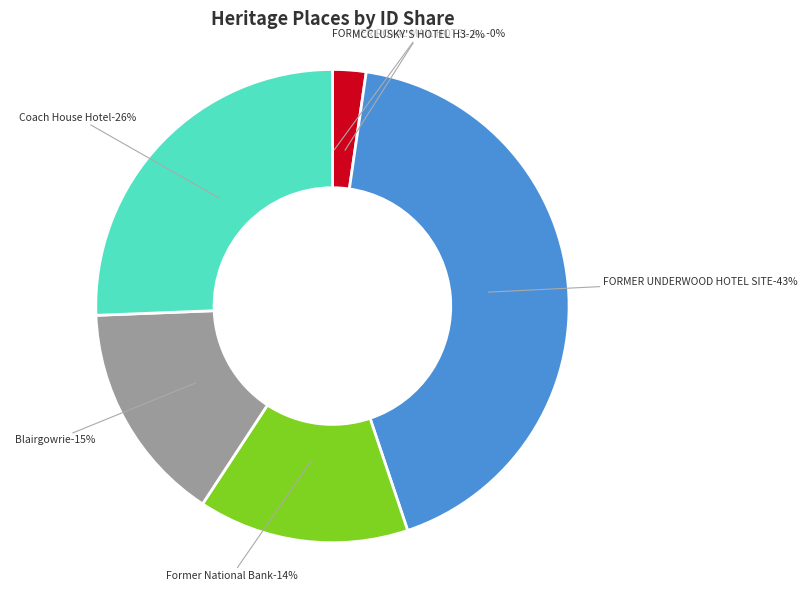

What percentage is the FORMER UNDERWOOD HOTEL SITE slice, to the nearest percent?

43%